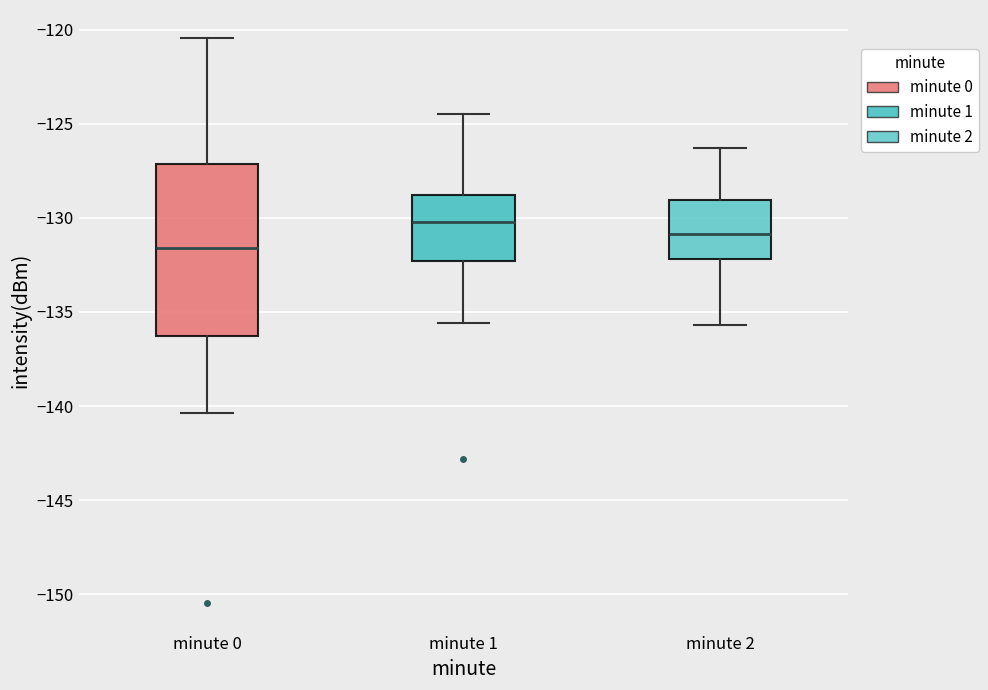

Comparing the boxes themselves (not the whiskers), which one is the tallest?

minute 0